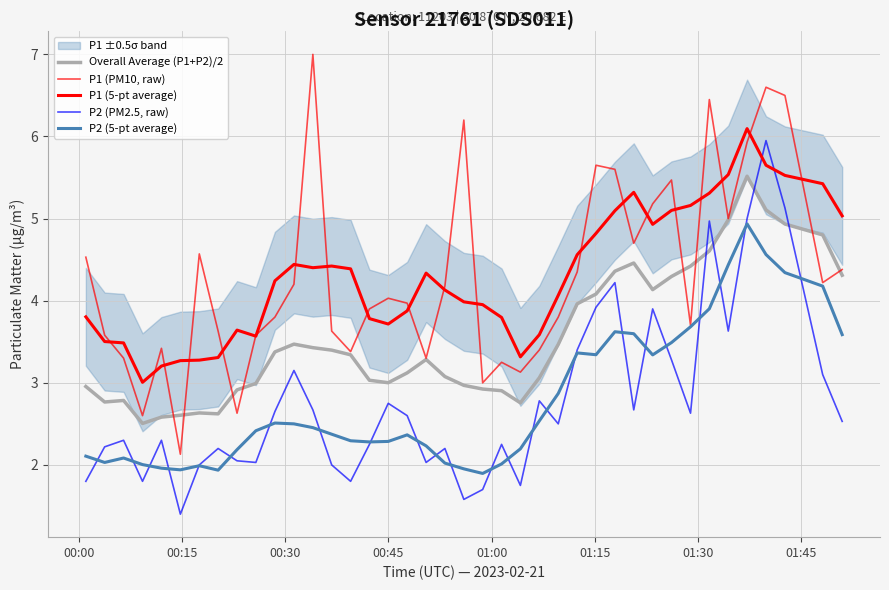

Is the value of P2 (PM2.5, raw) at 00:45 greater than the value of Overall Average (P1+P2)/2 at 25?

No